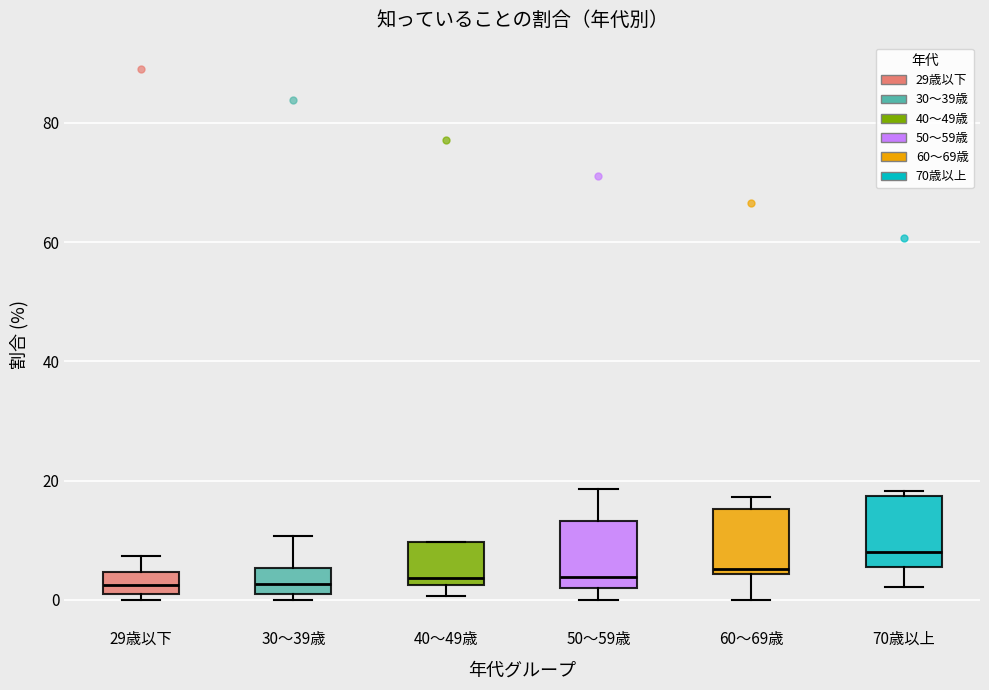

Reading left to right, transcribe this box plot: for each box, give where its median line is, the range the box spans, and where its two whiskers end, as read against the y-axis. The values are not printed on the chart, so give them approximately, as read against the axis.

29歳以下: median 2, box 0 to 4, whiskers 0 (just below the box's lower edge) to 8
30～39歳: median 2, box 0 to 6, whiskers 0 (just below the box's lower edge) to 10
40～49歳: median 4, box 2 to 10, whiskers 0 to 10
50～59歳: median 4, box 2 to 14, whiskers 0 to 18
60～69歳: median 6, box 4 to 16, whiskers 0 to 18
70歳以上: median 8, box 6 to 18, whiskers 2 to 18 (just above the box's upper edge)